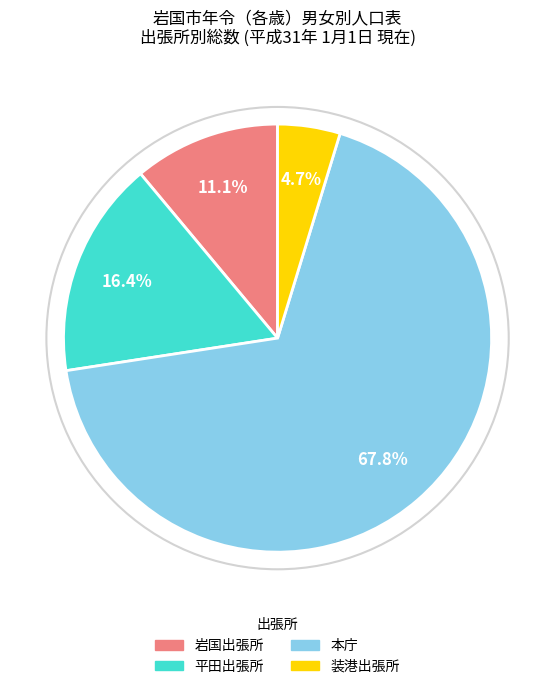

To the nearest percent, what is the difference between the 装港出張所 and 本庁 slice percentages?

63%